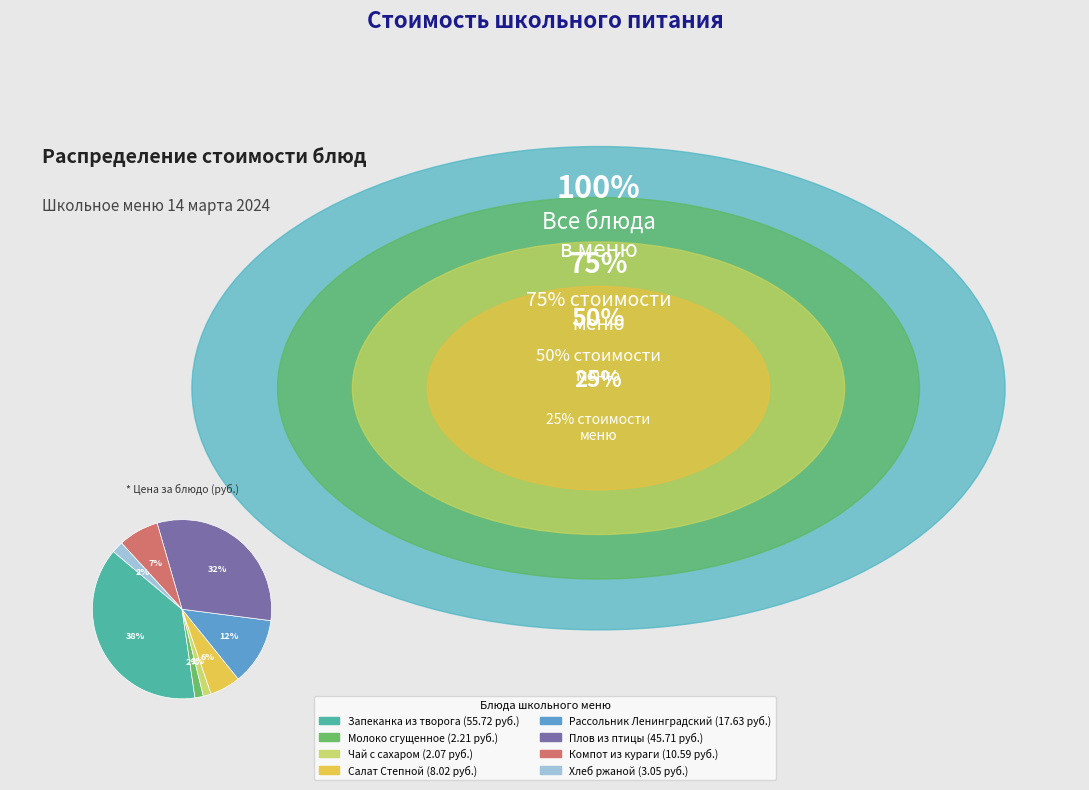

How many segments does this pie chart have?

8